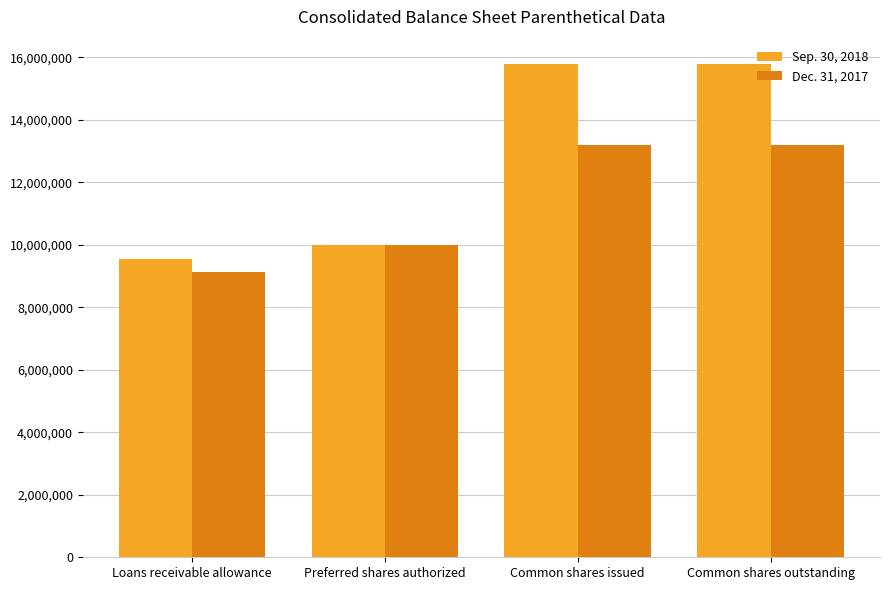

Which category has the lowest value in the Sep. 30, 2018 series?

Loans receivable allowance